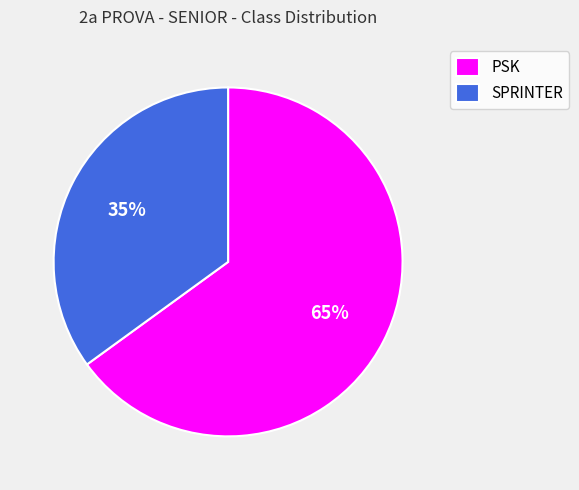

Which category has the biggest portion of the pie?

PSK